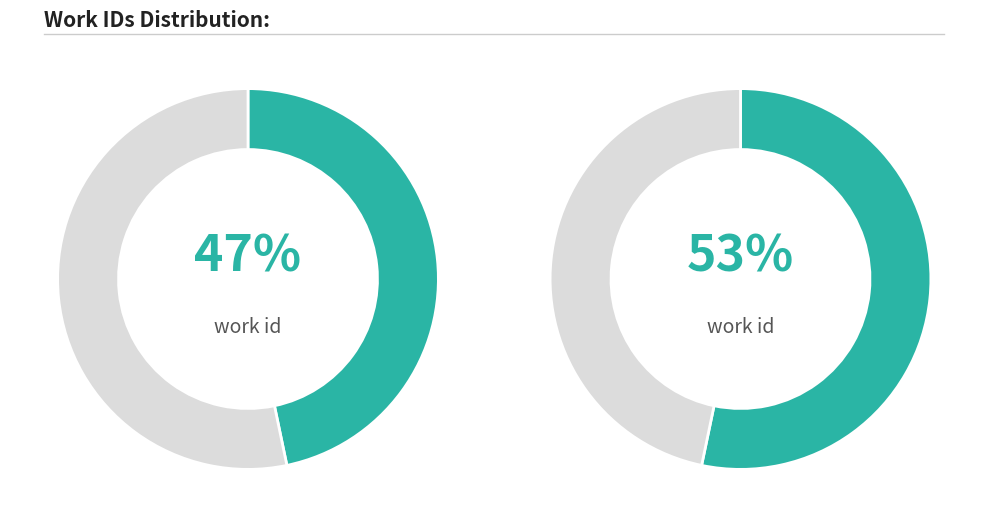

How many slices are in this pie chart?

2